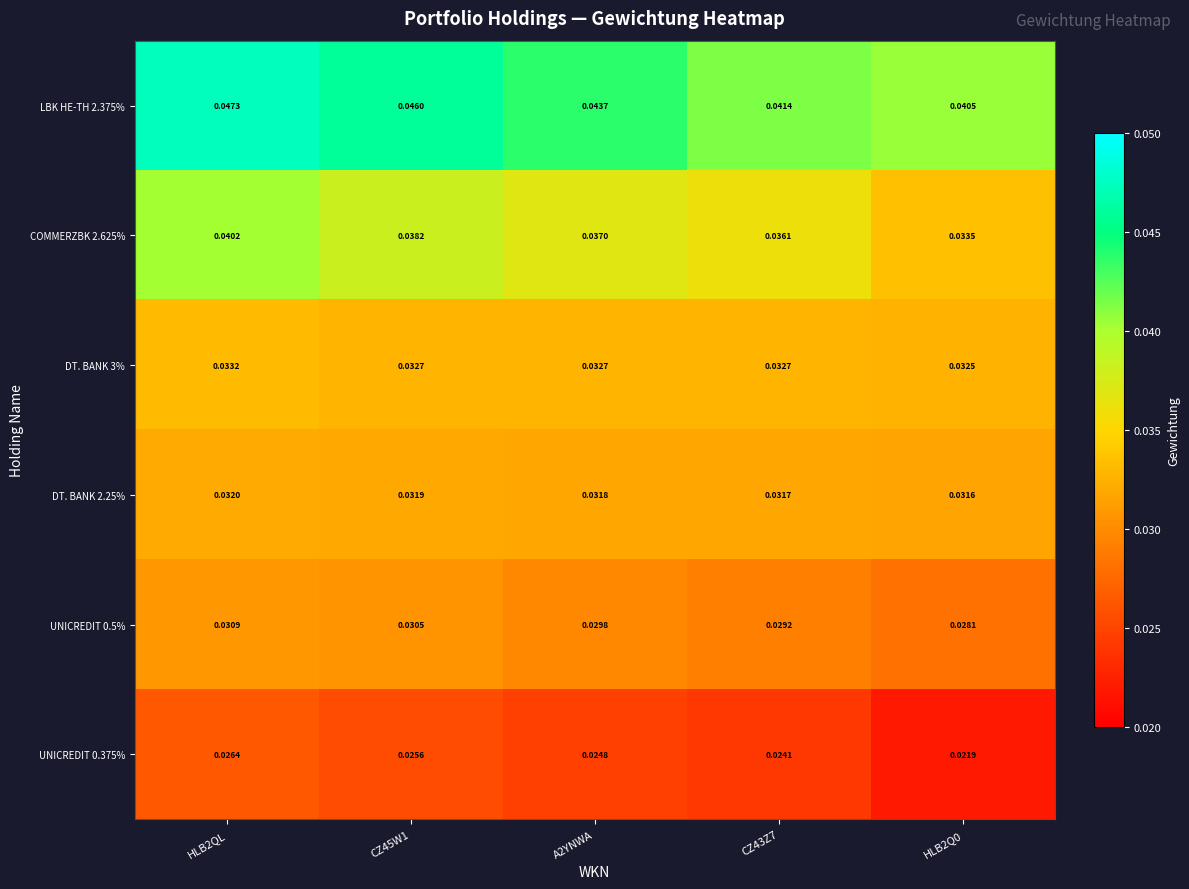

Is the value of UNICREDIT 0.5% at HLB2Q0 greater than the value of COMMERZBK 2.625% at A2YNWA?

No